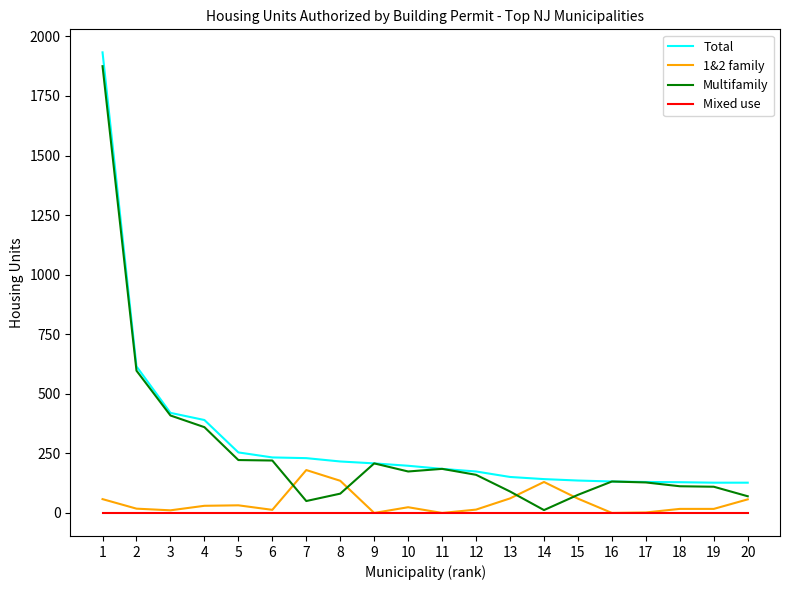

What is the spread (max minus min) of values at 6?

233